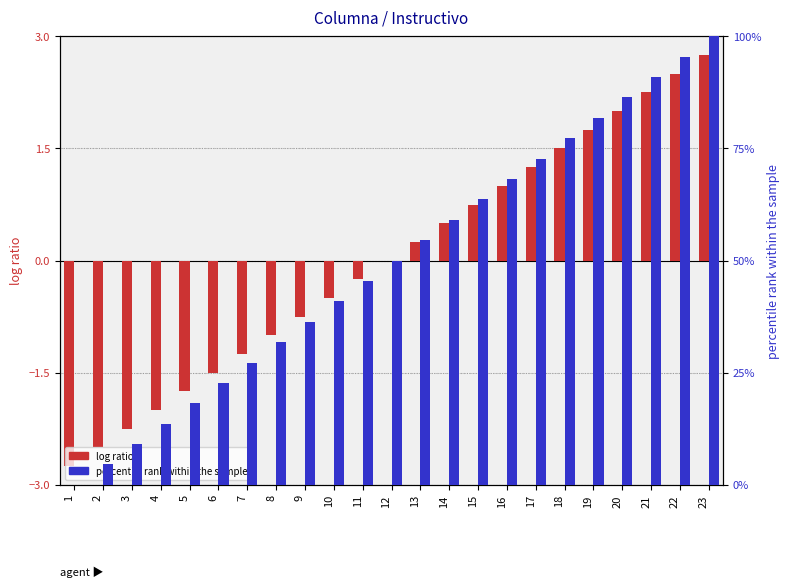

Which category has the lowest value in the log ratio series?

1